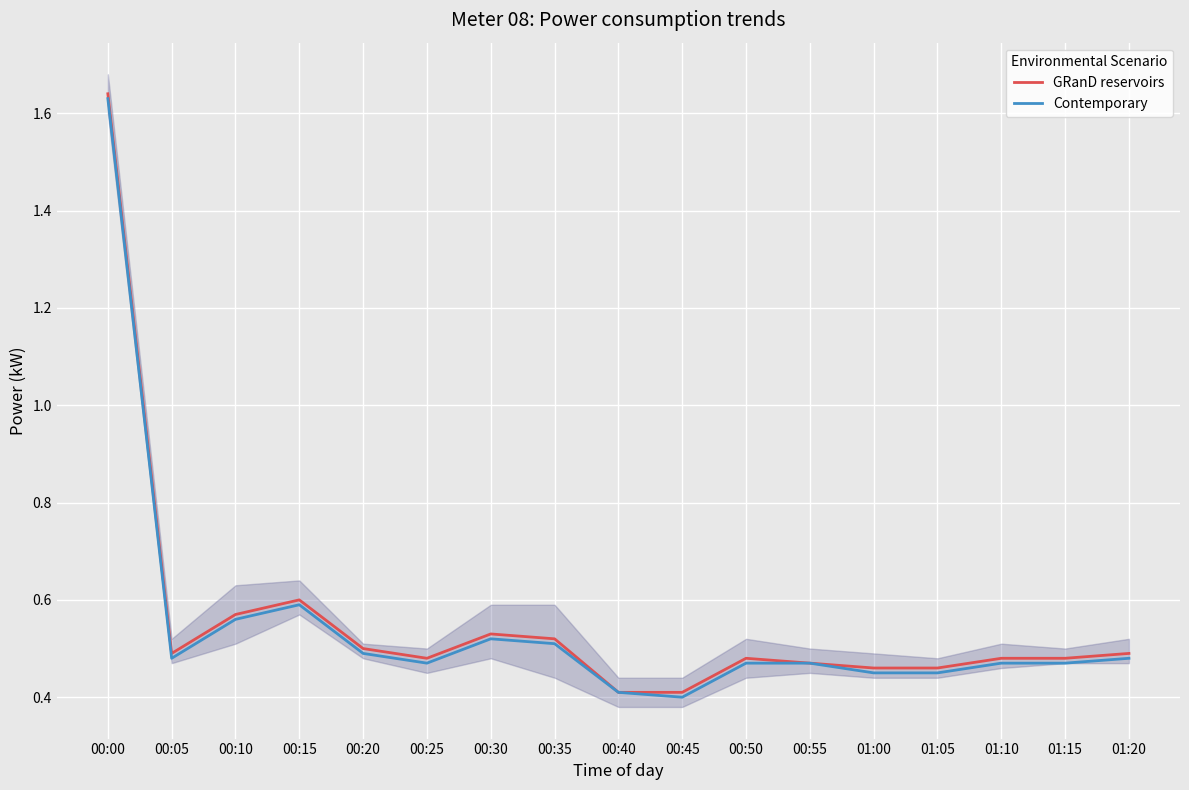

What are all the series names shown in the legend?

GRanD reservoirs, Contemporary